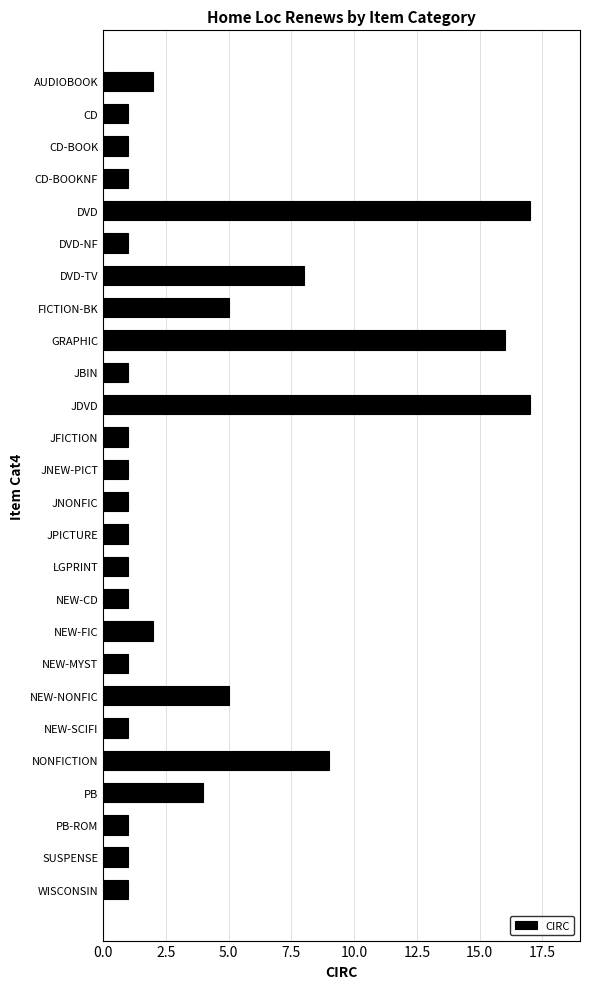

The chart shows a value of 8 at NEW-NONFIC. True or false?

False